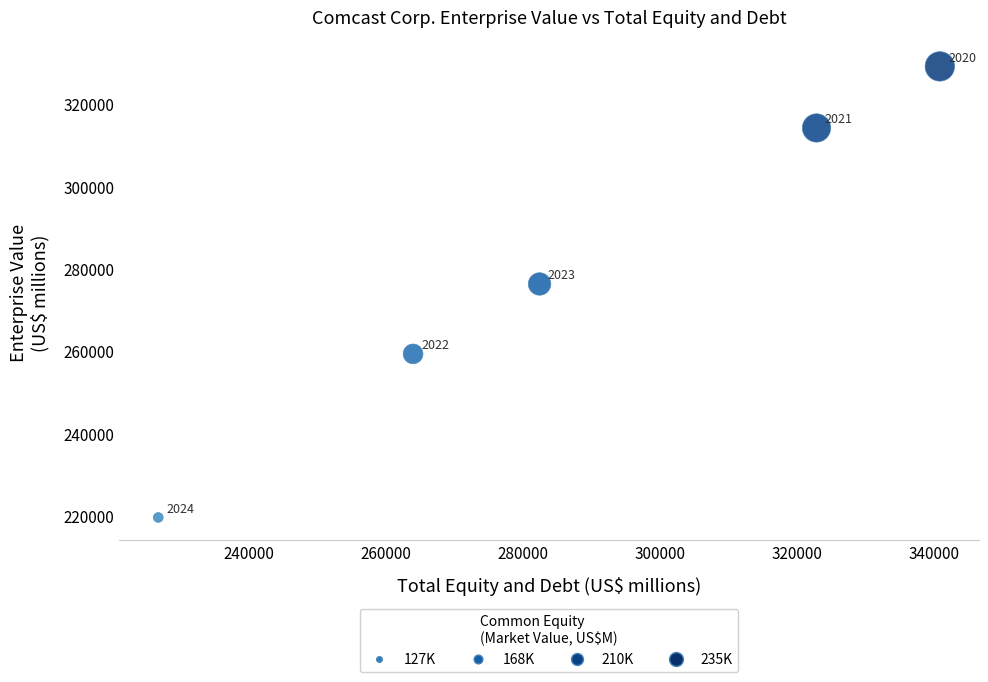

What Y value in the scatter plot is closest to 274314?

276248